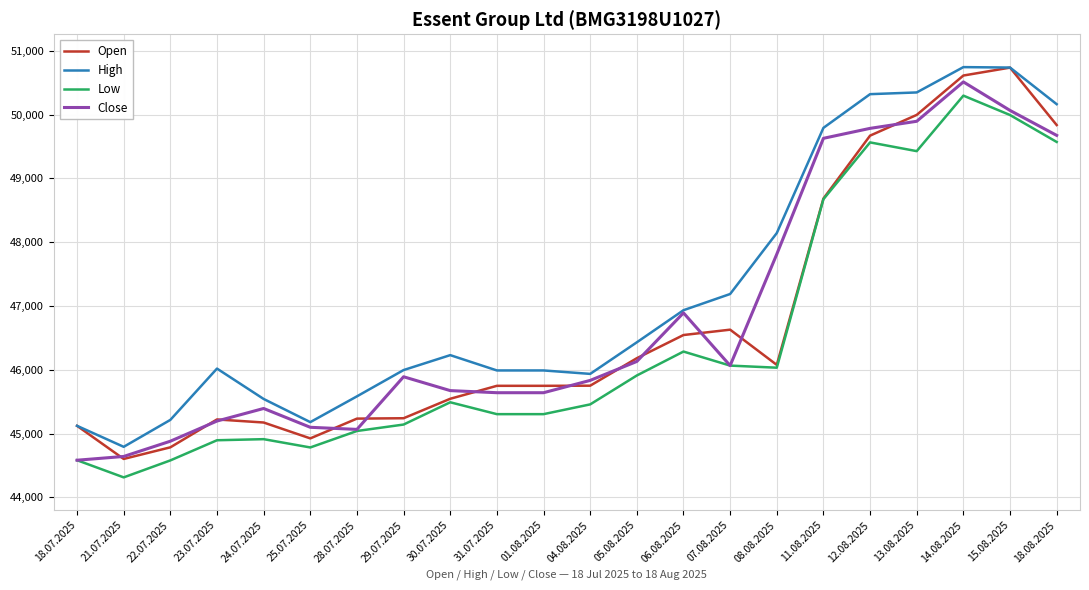

Which category has the highest value in the Low series?

14.08.2025